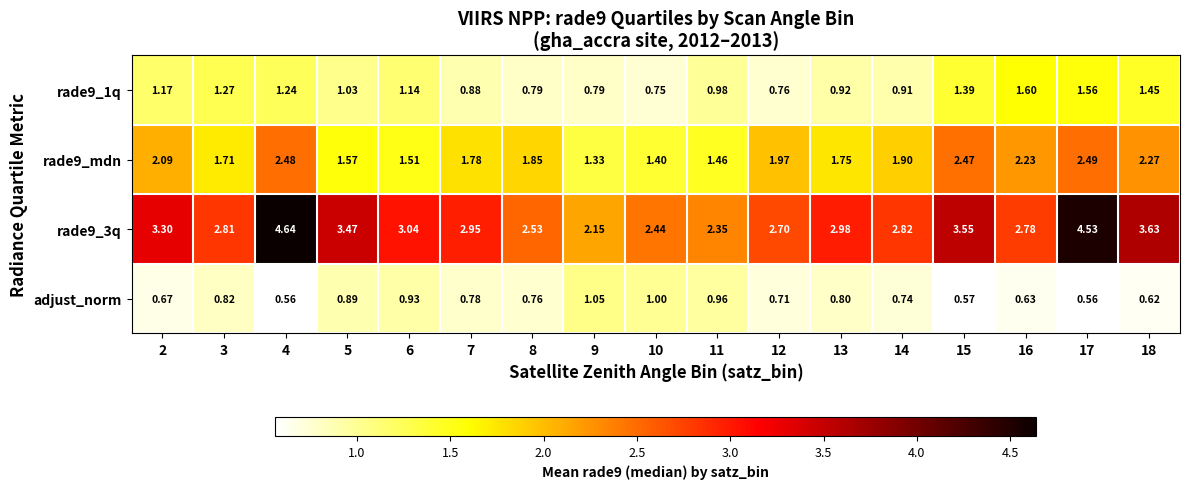

Is the value of adjust_norm at 4 greater than the value of rade9_1q at 14?

No